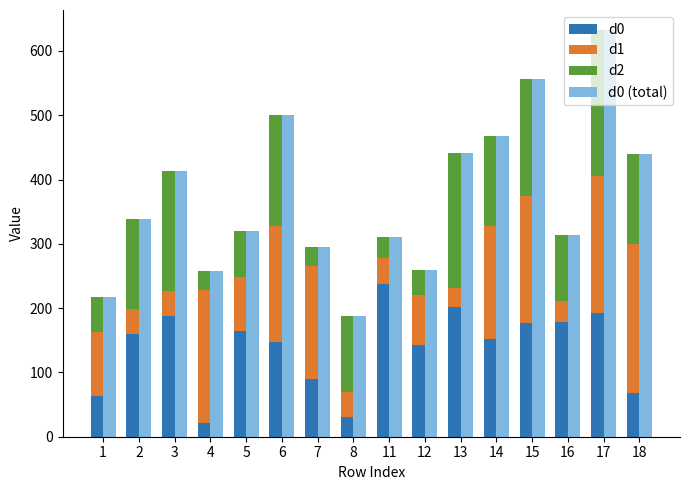

The d2 series shows 60 at 8. True or false?

False